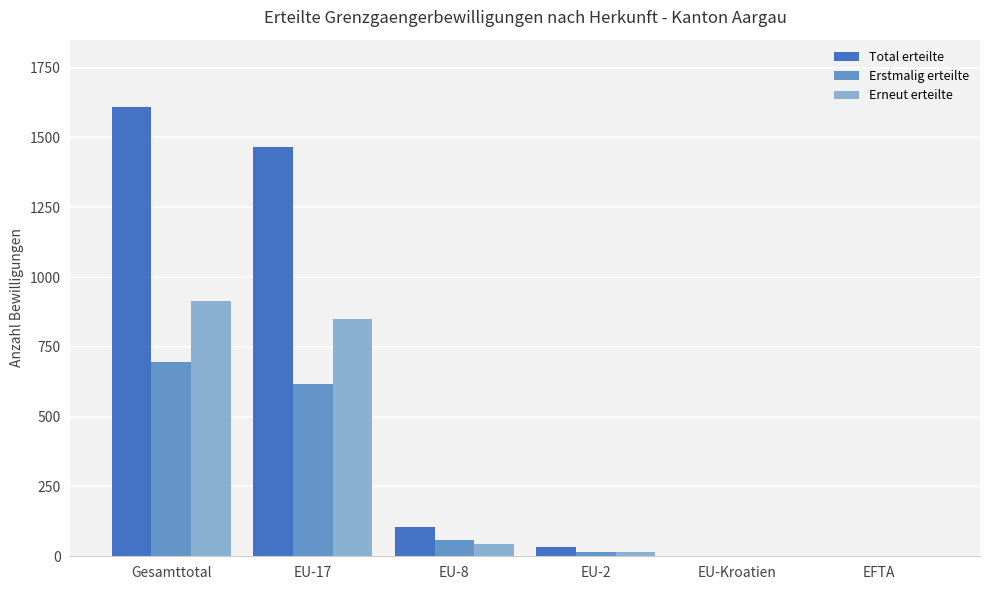

How many series are shown in this chart?

3